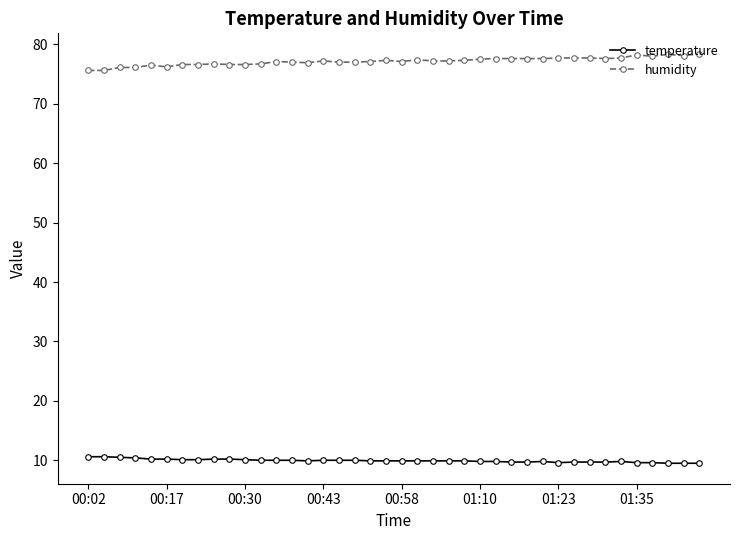

What is the maximum value shown in the chart?

78.4